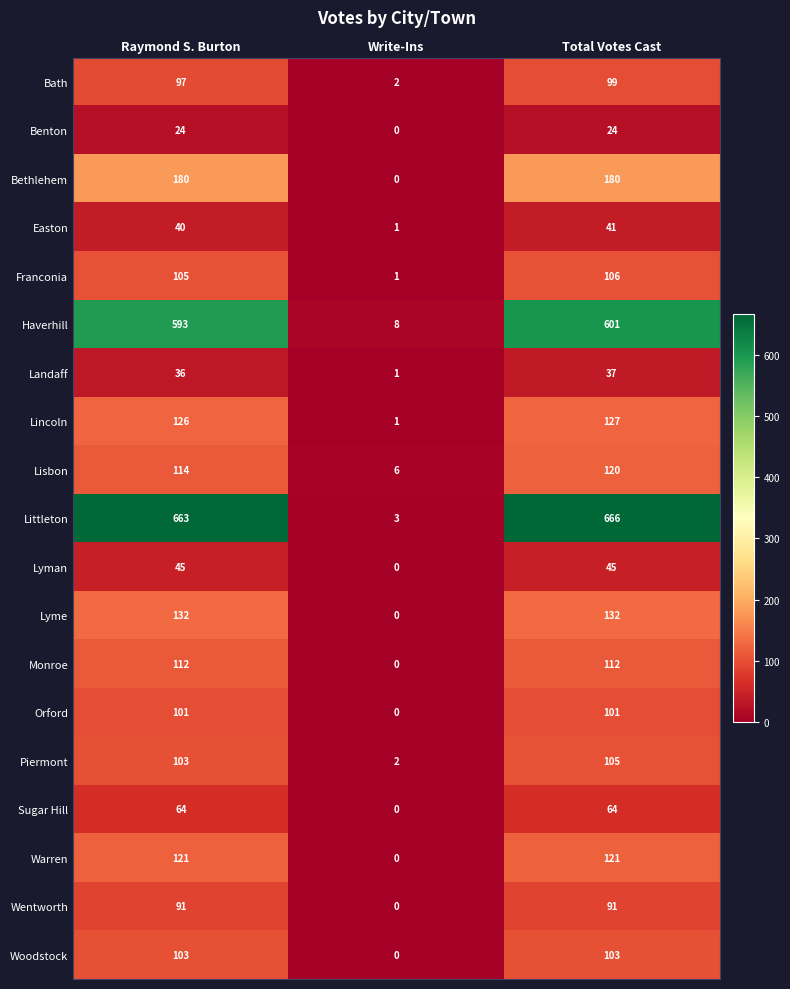

List the series in order of their peak value, lowest first.

Benton, Landaff, Easton, Lyman, Sugar Hill, Wentworth, Bath, Orford, Woodstock, Piermont, Franconia, Monroe, Lisbon, Warren, Lincoln, Lyme, Bethlehem, Haverhill, Littleton